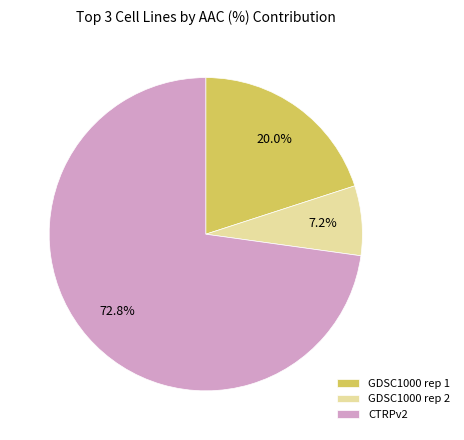

Is there a majority slice in this chart?

Yes